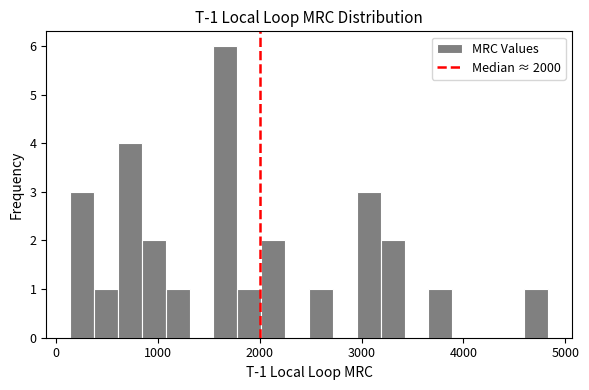

Read against the x-axis, roughly where is the centre of the tallest bar?

1700